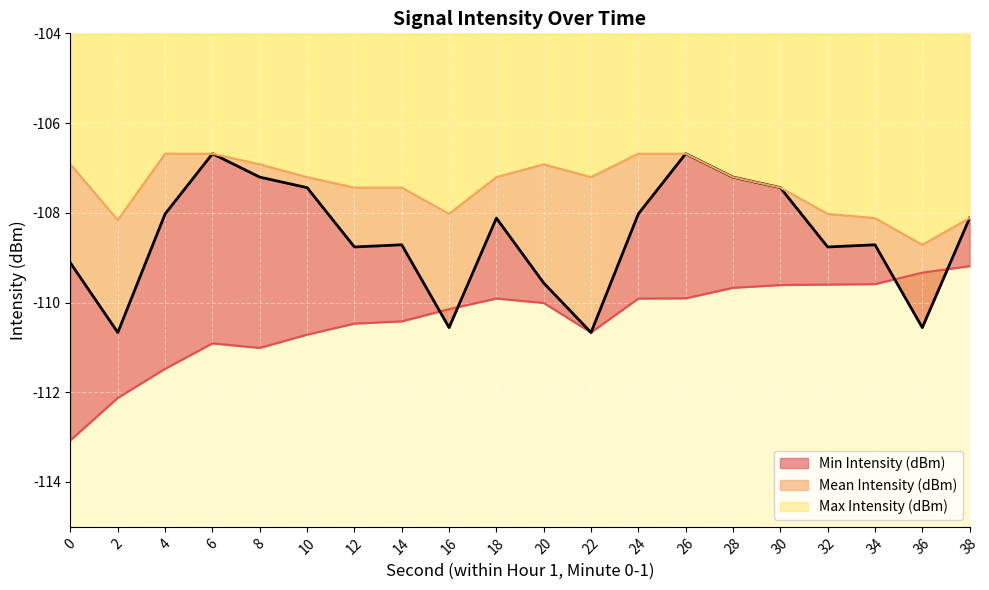

Between 2 and 4, which is larger?

4